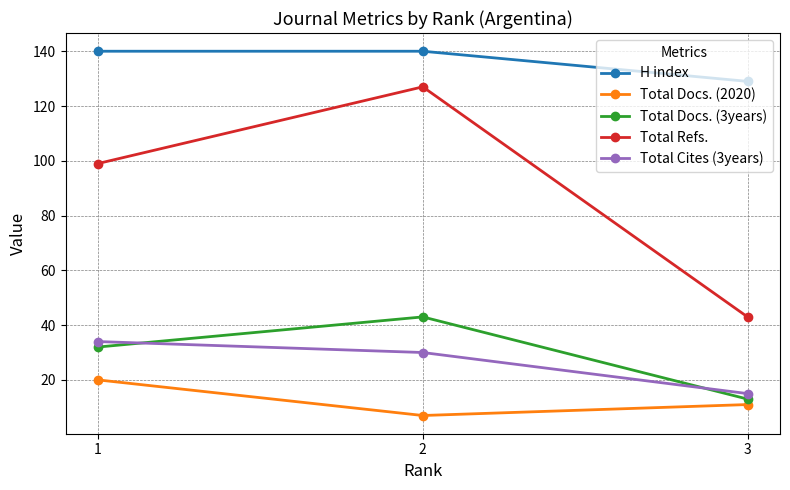

At which category does the chart reach its minimum across all series?

2